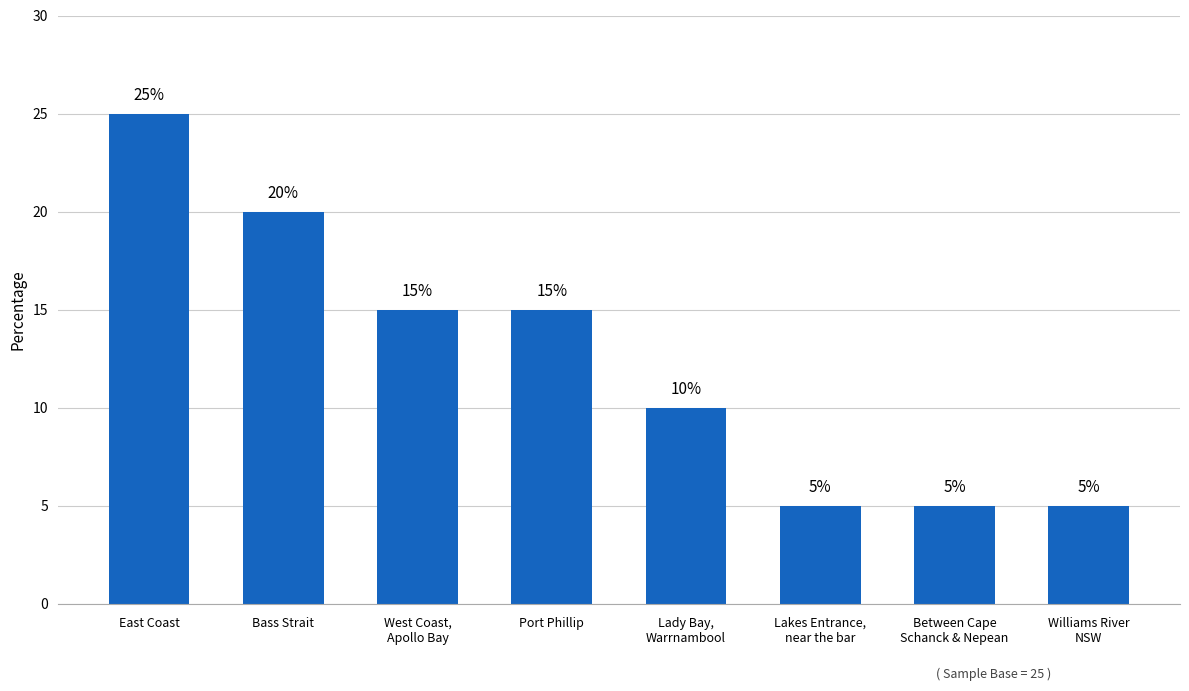

Reading right to left, list all the values displayed in this chart.

5	5	5	10	15	15	20	25